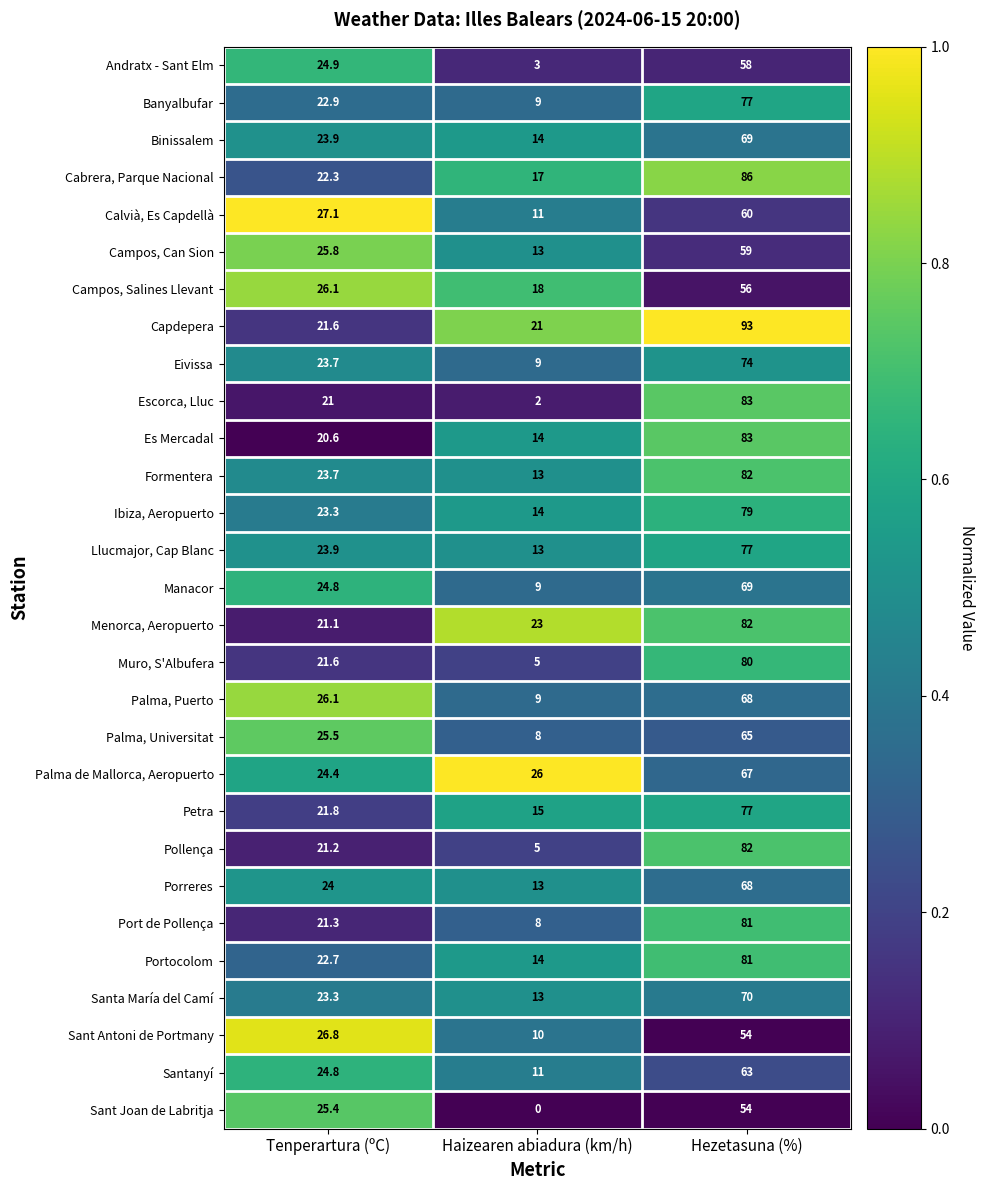

Which series has the largest total across all categories?

Capdepera